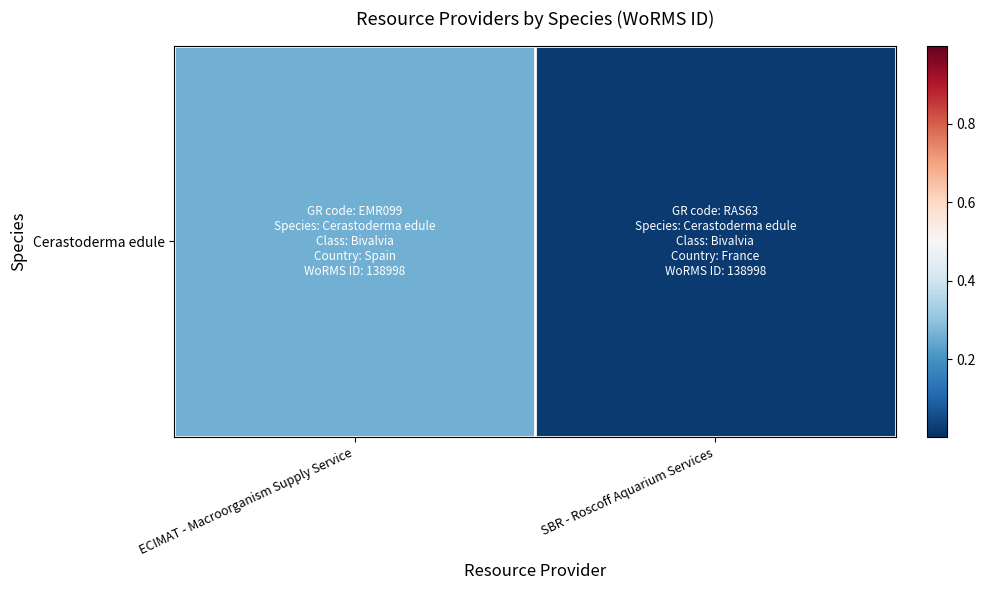

Rank the categories by value from highest to lowest.

ECIMAT - Macroorganism Supply Service, SBR - Roscoff Aquarium Services